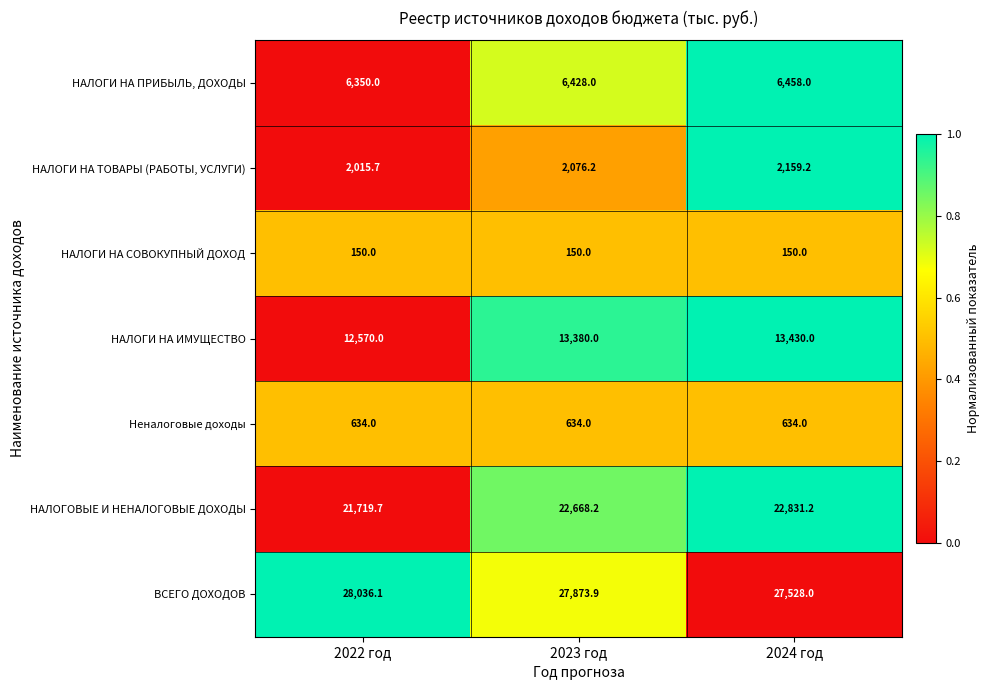

Which series has the widest spread of values?

НАЛОГОВЫЕ И НЕНАЛОГОВЫЕ ДОХОДЫ